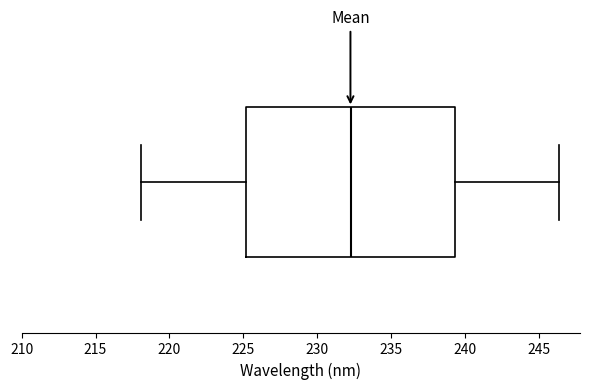

Where is the left edge of the box on the x-axis? The values are not printed on the chart, so give them approximately, as read against the axis.

225.0